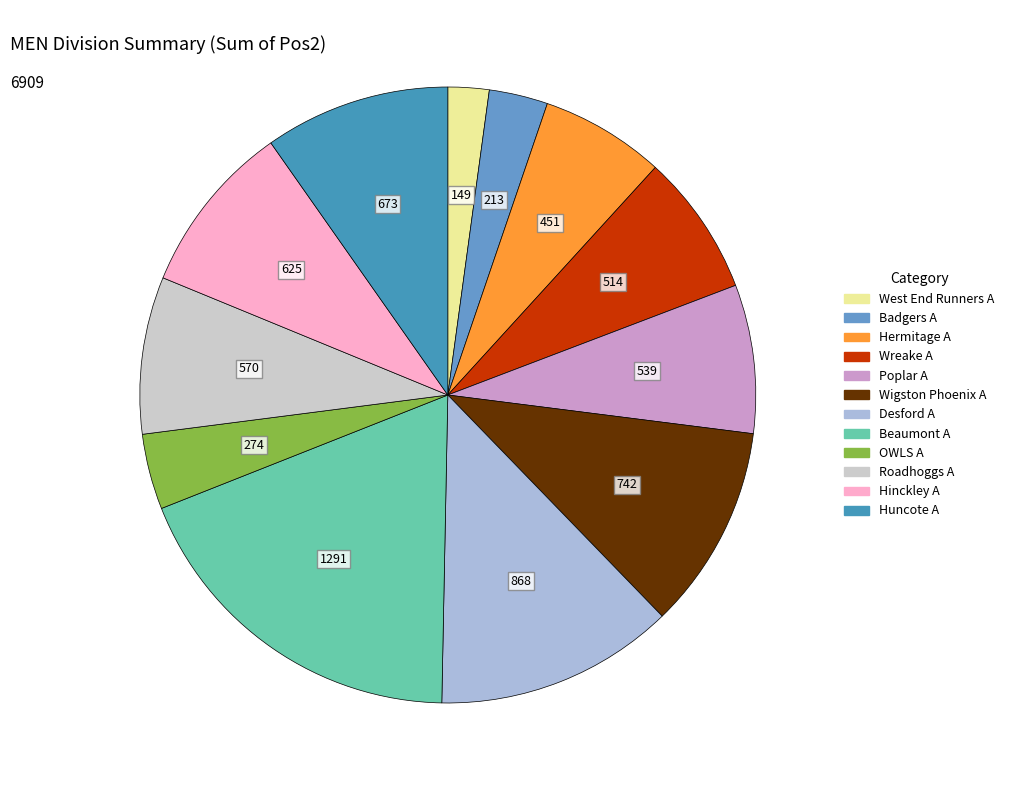

Combined, what portion of the pie is Desford A and Poplar A?

20.4%